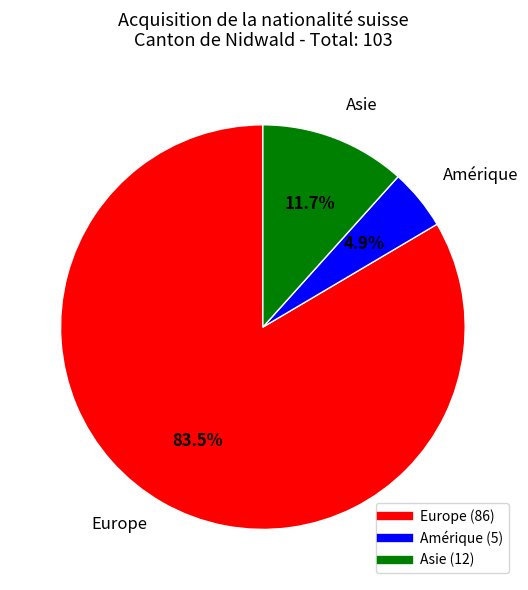

Rank the categories by value from highest to lowest.

Europe, Asie, Amérique